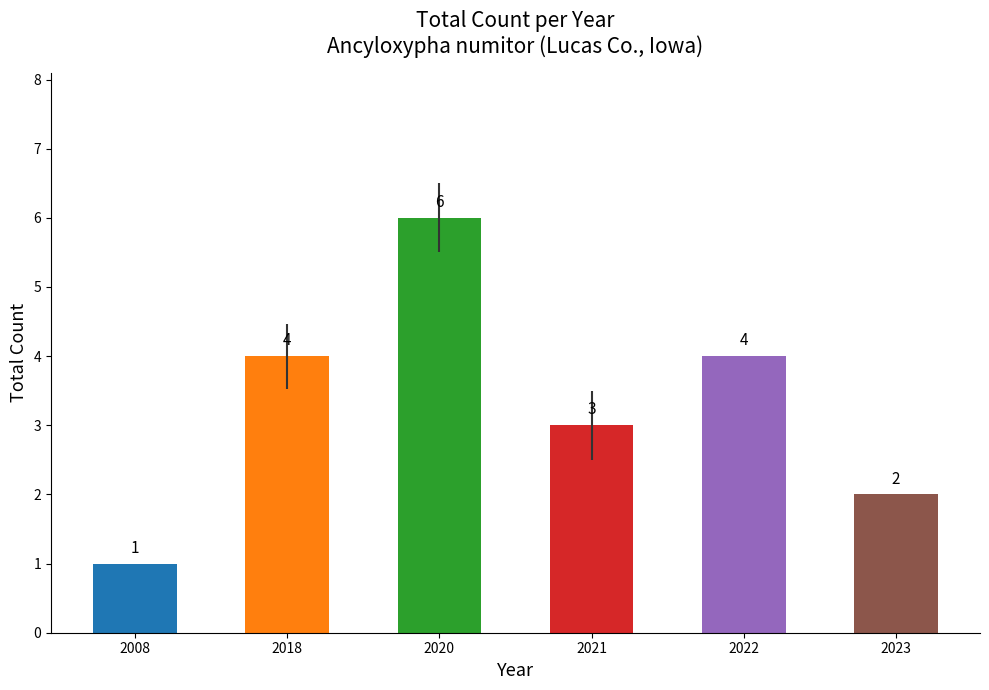

What is the minimum value shown in the chart?

1